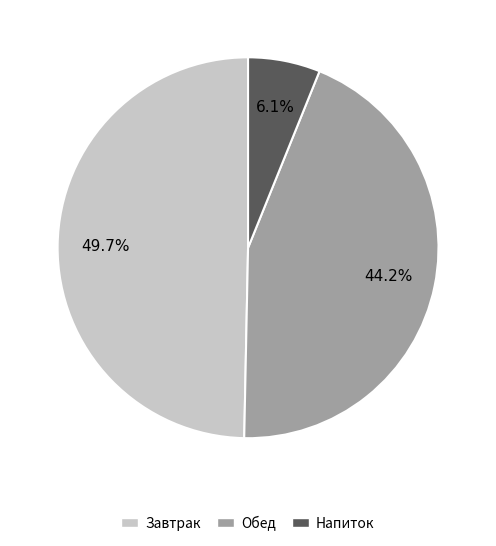

Is there a majority slice in this chart?

No